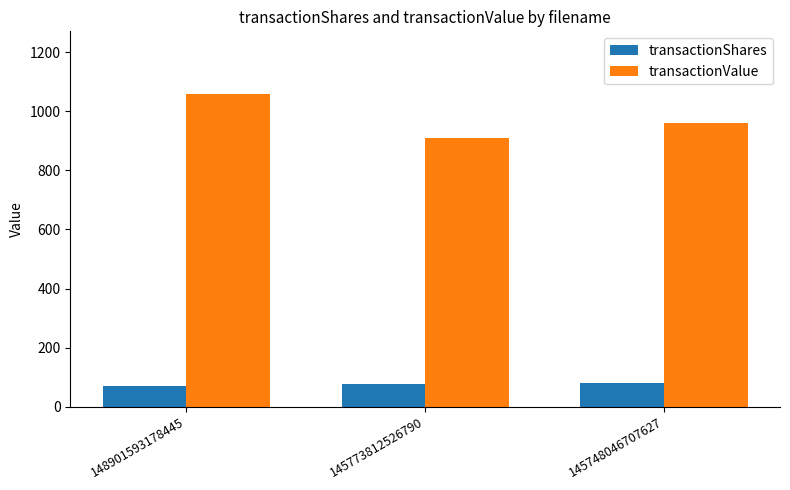

Which category has the highest value across all series?

148901593178445